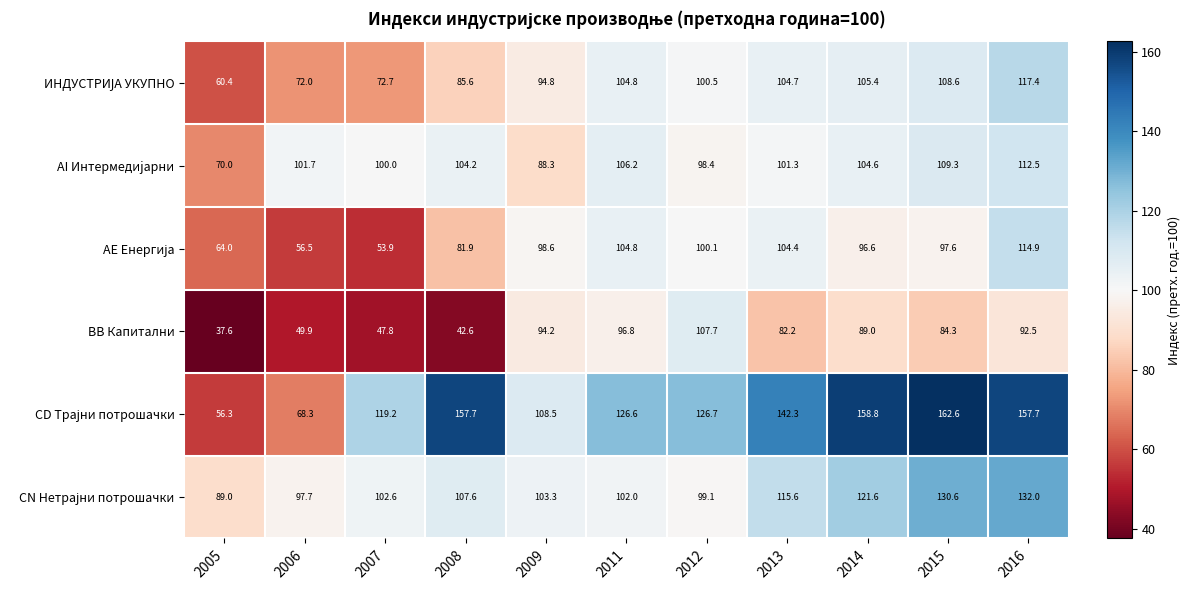

At how many categories does at least one series exceed 73?

11